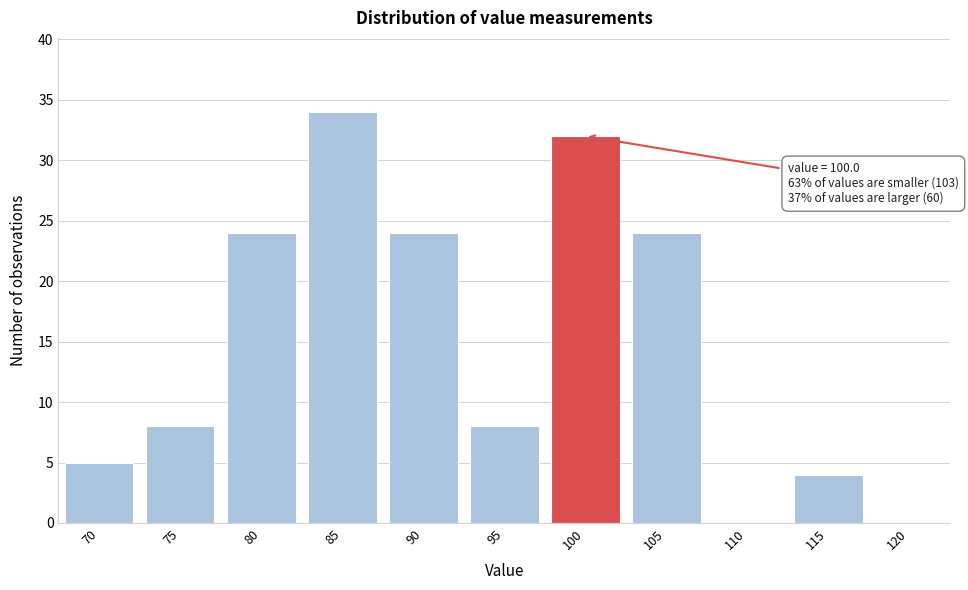

Reading right to left, what are all the values shown in this chart?

120=0	115=4	110=0	105=24	100=32	95=8	90=24	85=34	80=24	75=8	70=5